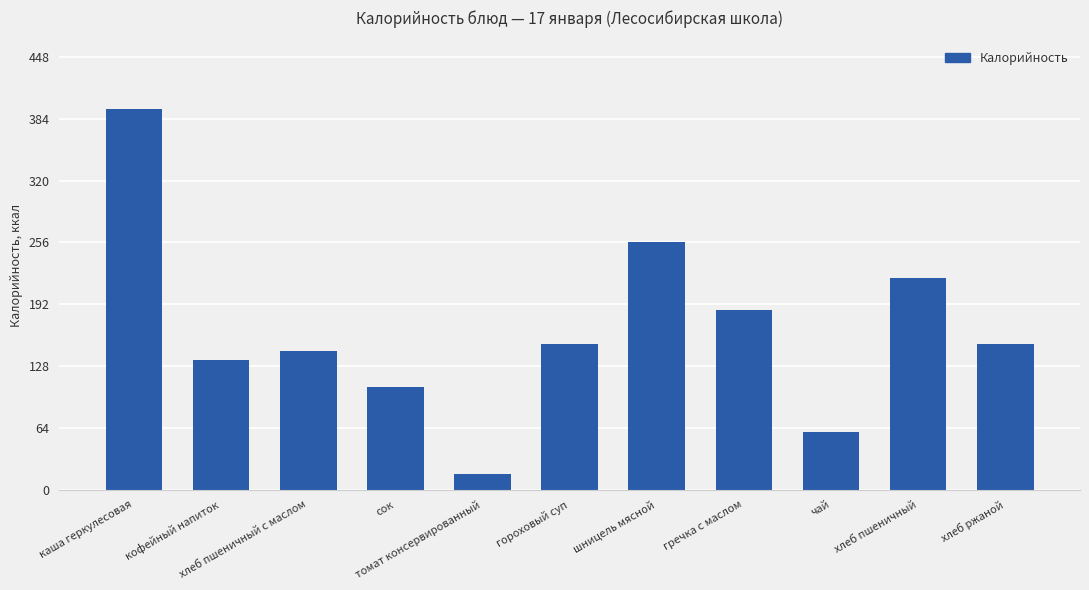

At which label does the data first exceed 151?

каша геркулесовая